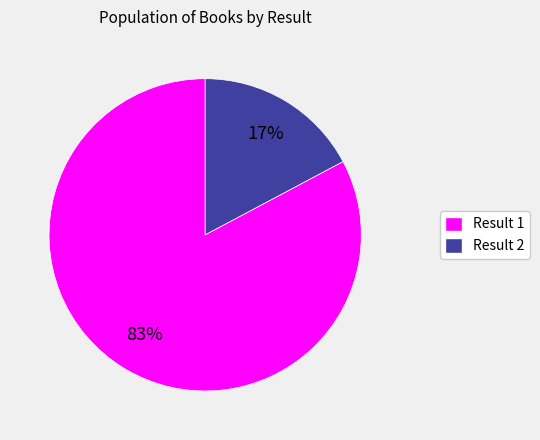

Count the number of slices in the pie.

2